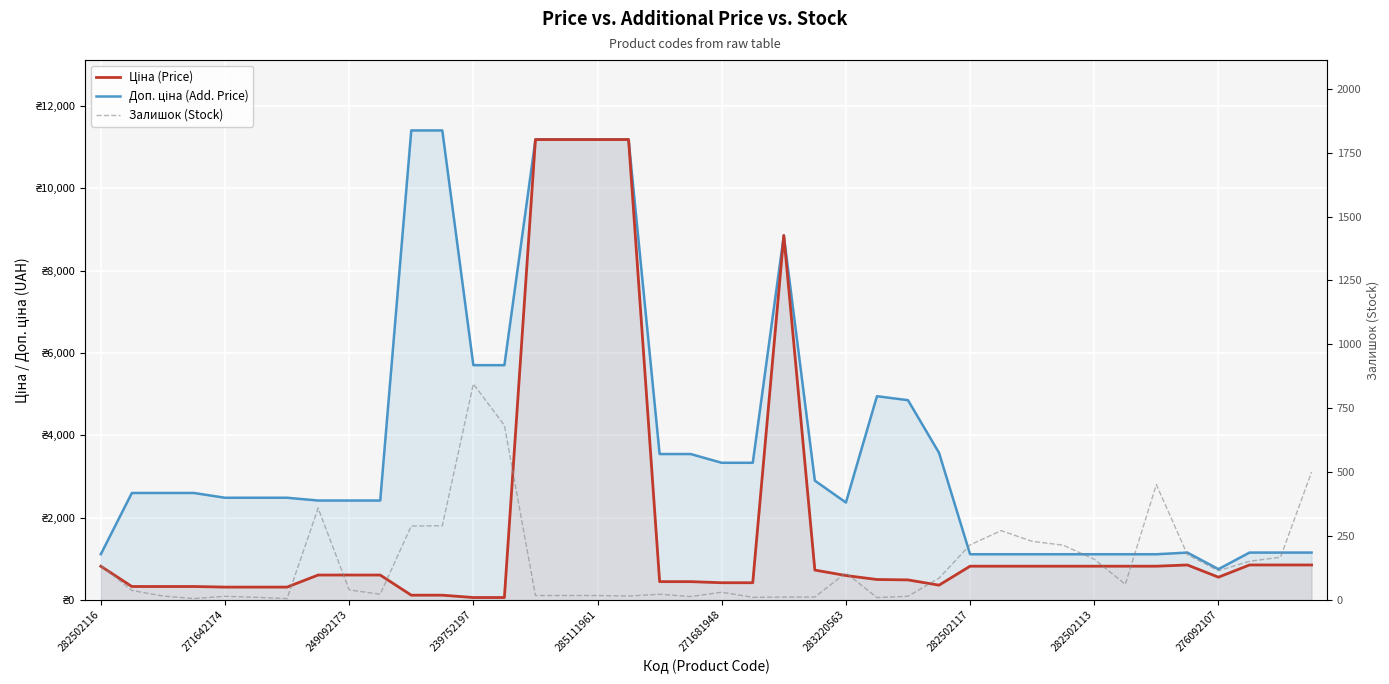

Between 276092107 and 271642174, which is larger?

276092107